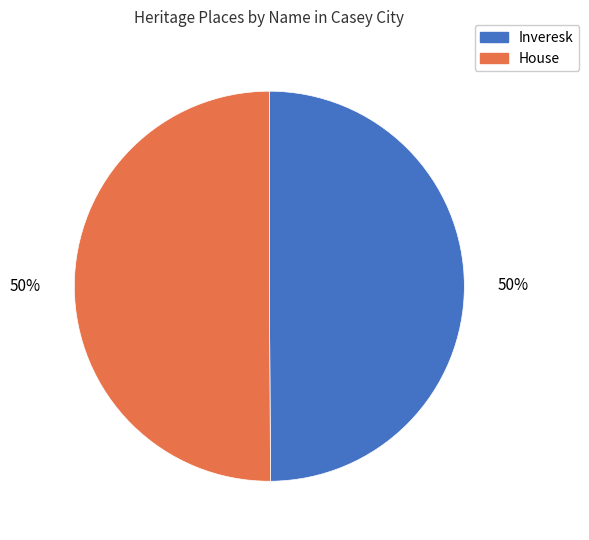

How many slices are in this pie chart?

2